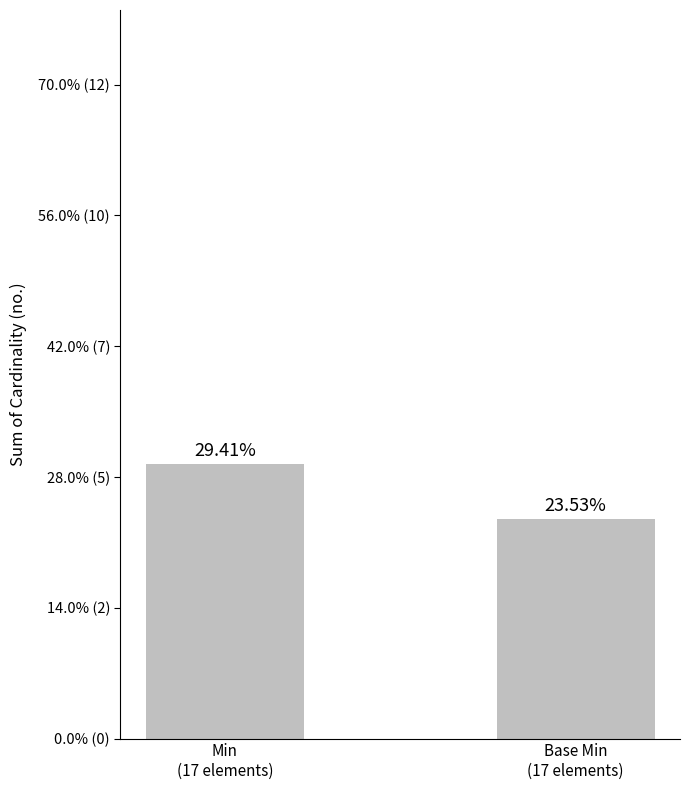

Reading left to right, list all the values displayed in this chart.

5	4